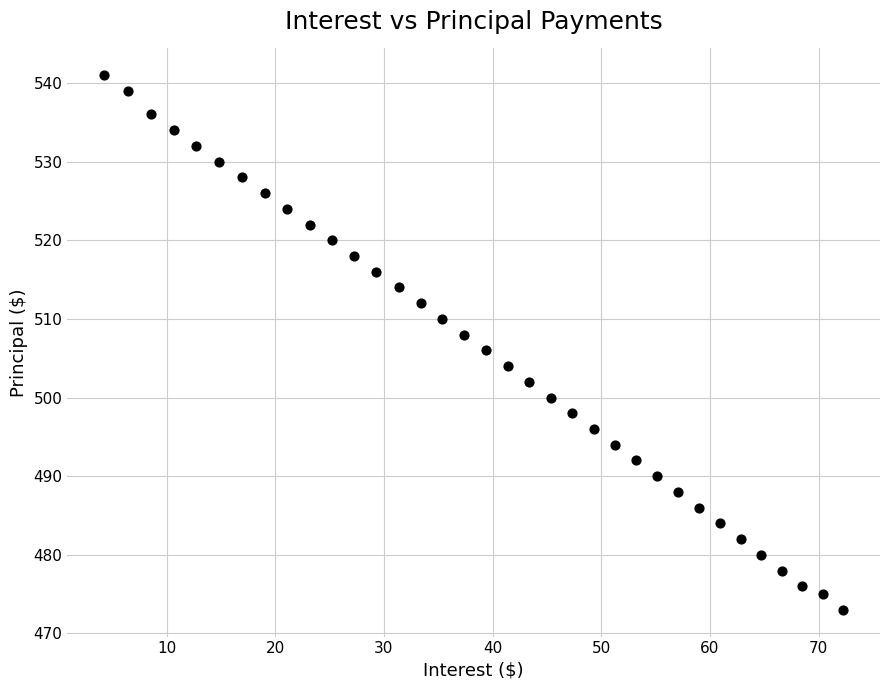

What is the range of Y values (max minus min)?

68